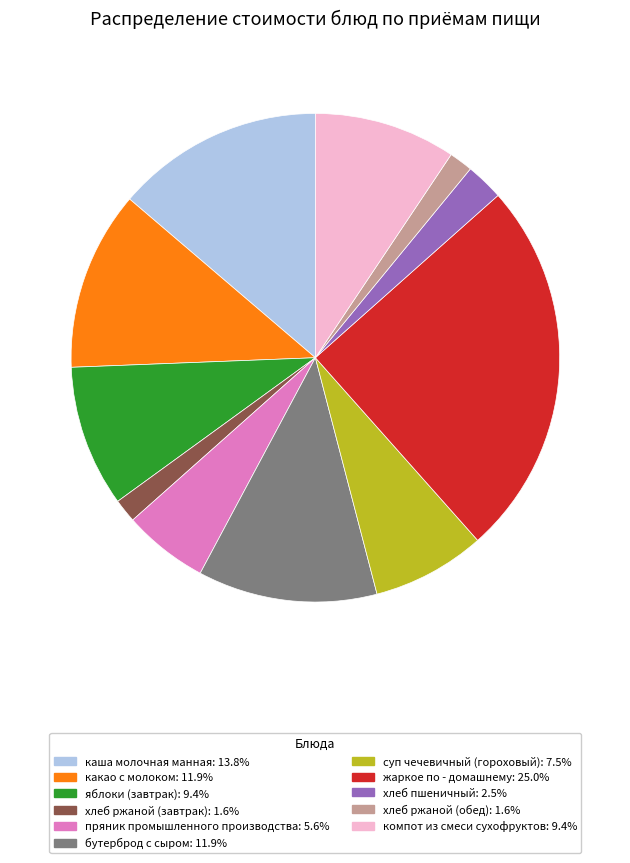

Combined, do суп чечевичный (гороховый): 7.5% and жаркое по - домашнему: 25.0% account for over 50%?

No